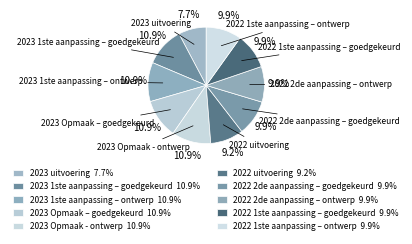

Count the number of slices in the pie.

10